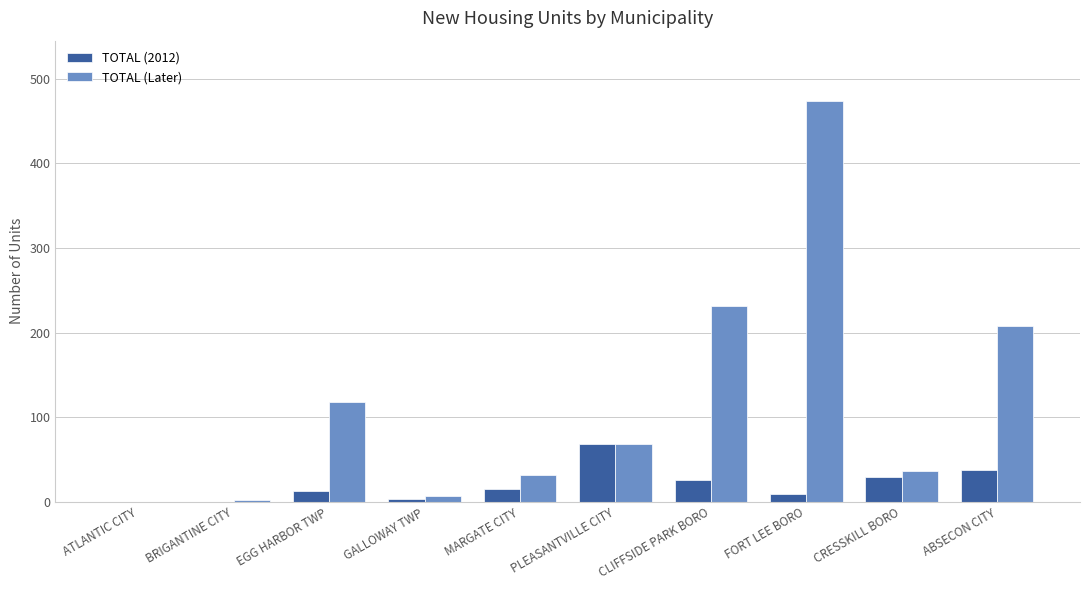

How many groups of bars are there?

10